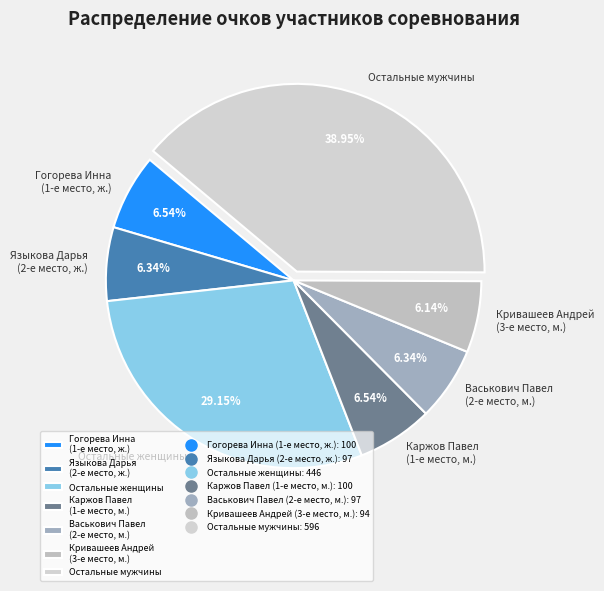

Count the number of slices in the pie.

7